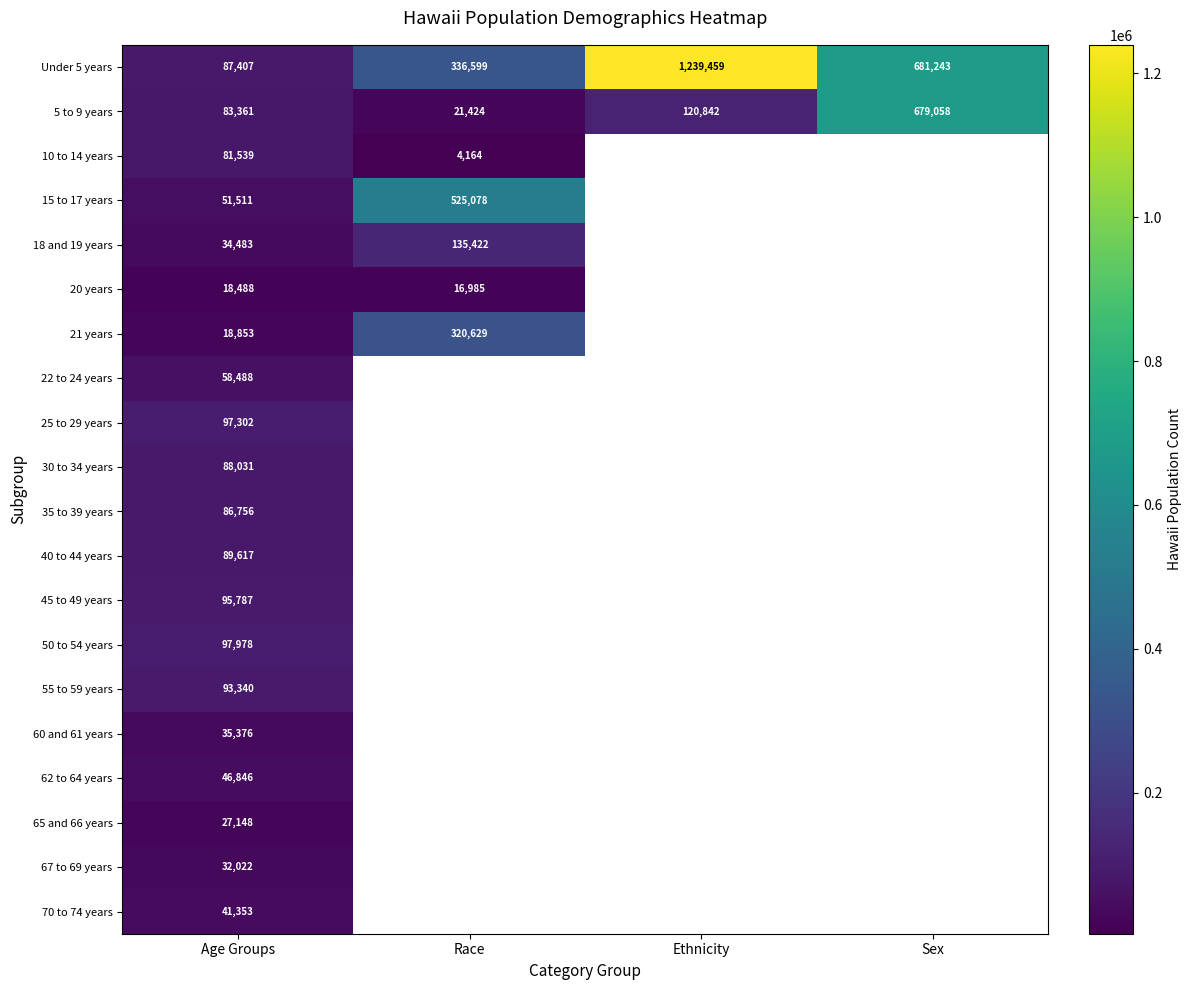

What is the sum of the 10 to 14 years values at Age Groups and Race?

85703